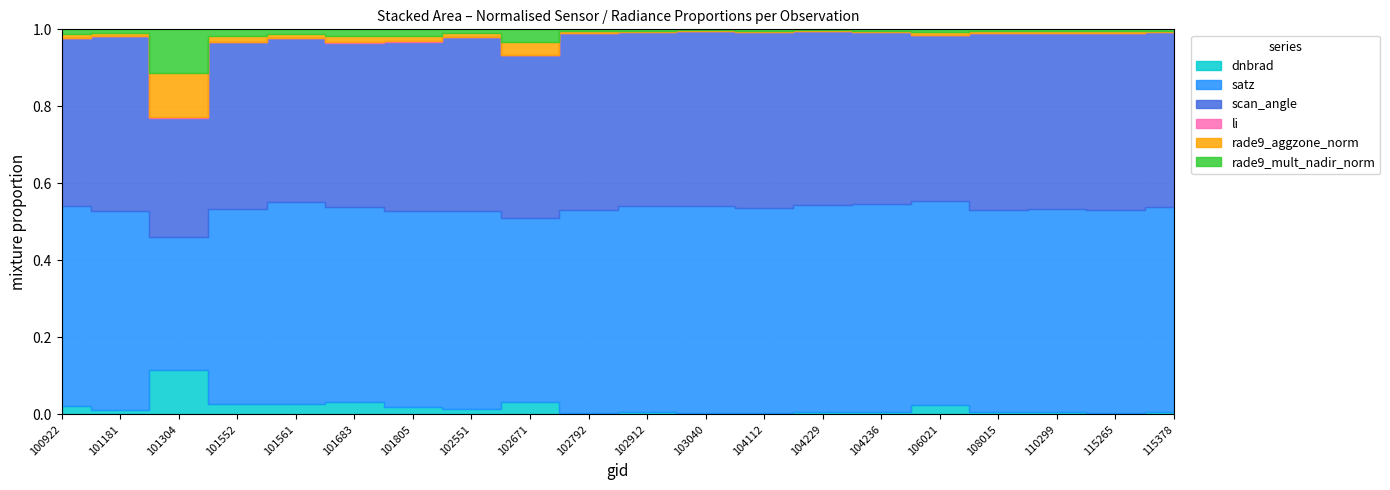

At 102792, list the series in order from smallest to largest.

li, rade9_mult_nadir_norm, dnbrad, rade9_aggzone_norm, scan_angle, satz